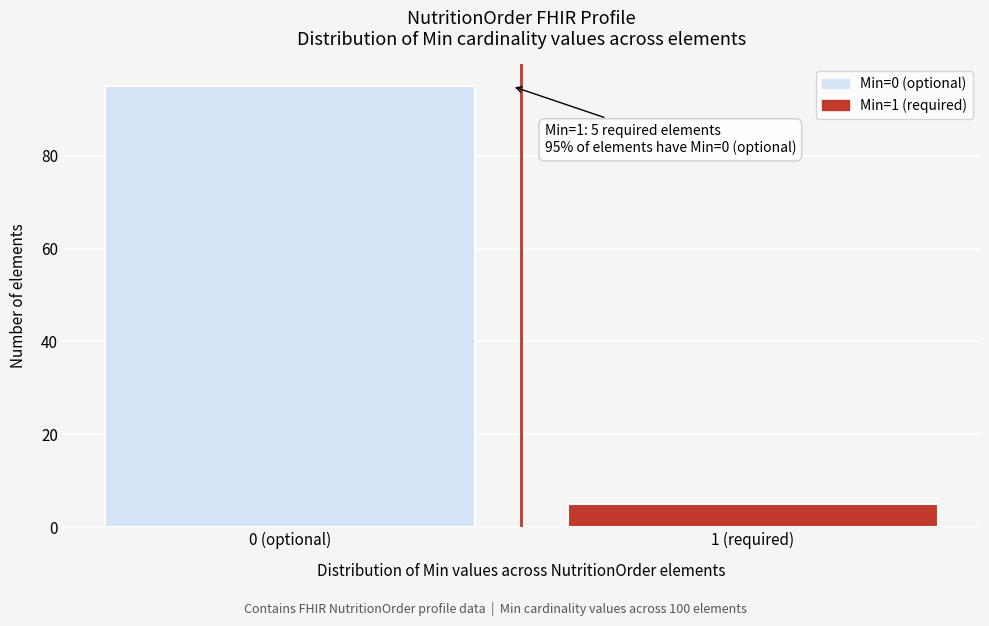

Reading left to right, what are all the values shown in this chart?

0 (optional)=95	1 (required)=5